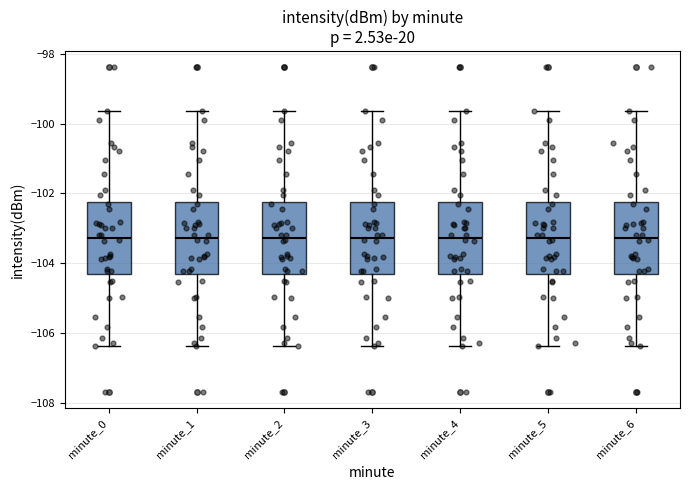

Reading left to right, read every box against the y-axis: the position of its median line, the range the box covers, and the ends of its whiskers. The values are not printed on the chart, so give them approximately, as read against the axis.

minute_0: median -103.2, box -104.4 to -102.2, whiskers -106.4 to -99.6
minute_1: median -103.2, box -104.4 to -102.2, whiskers -106.4 to -99.6
minute_2: median -103.2, box -104.4 to -102.2, whiskers -106.4 to -99.6
minute_3: median -103.2, box -104.4 to -102.2, whiskers -106.4 to -99.6
minute_4: median -103.2, box -104.4 to -102.2, whiskers -106.4 to -99.6
minute_5: median -103.2, box -104.4 to -102.2, whiskers -106.4 to -99.6
minute_6: median -103.2, box -104.4 to -102.2, whiskers -106.4 to -99.6